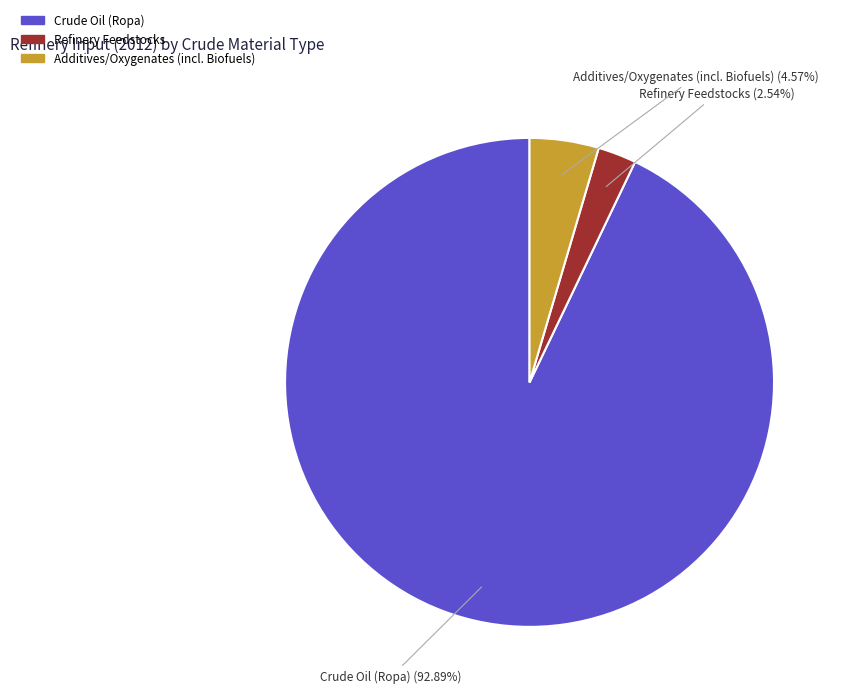

Which slice is the largest?

Crude Oil (Ropa)